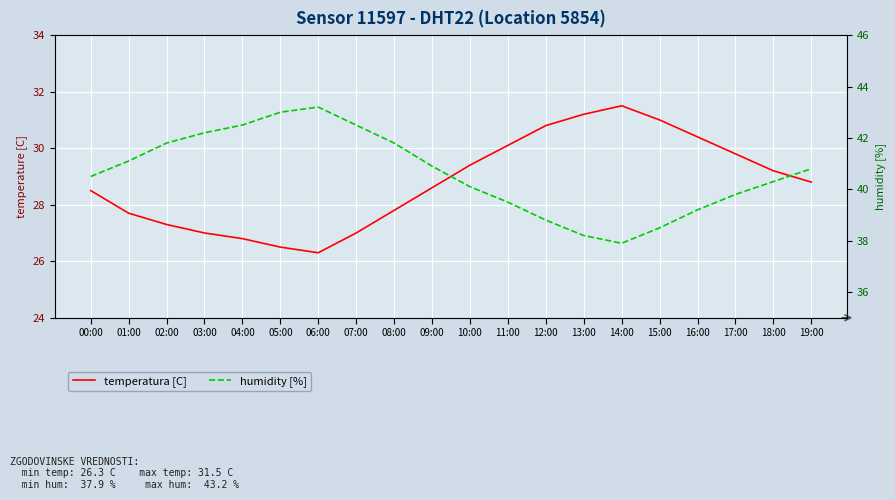

What is the maximum value shown in the chart?

43.2